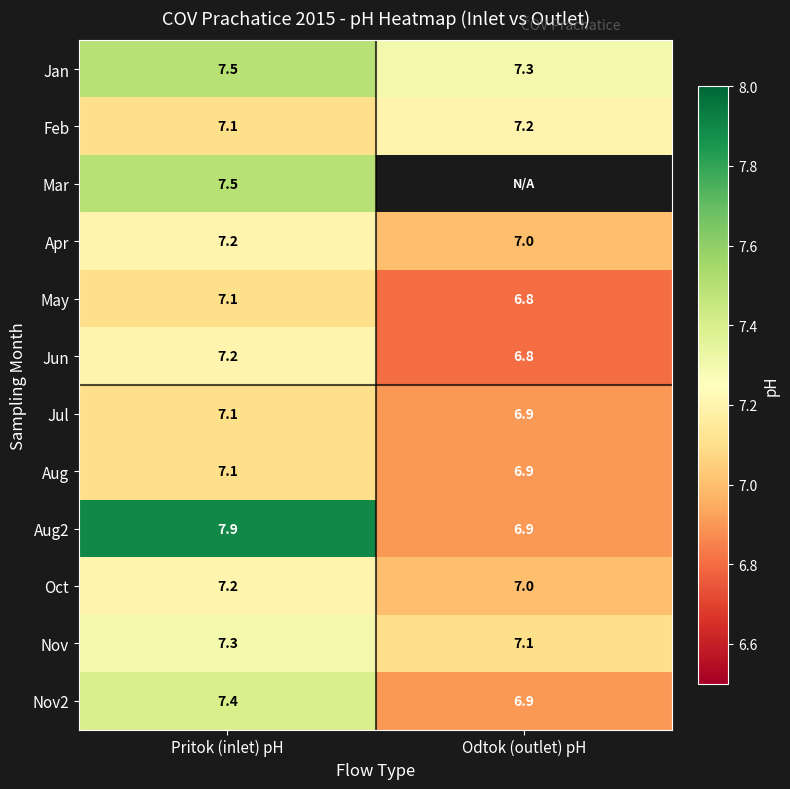

At which label is Nov2 closest to 7?

Odtok (outlet) pH